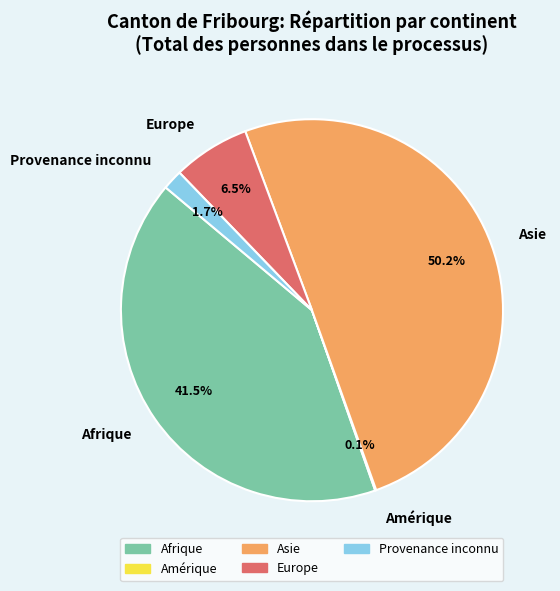

What is the largest slice in the pie chart?

Asie